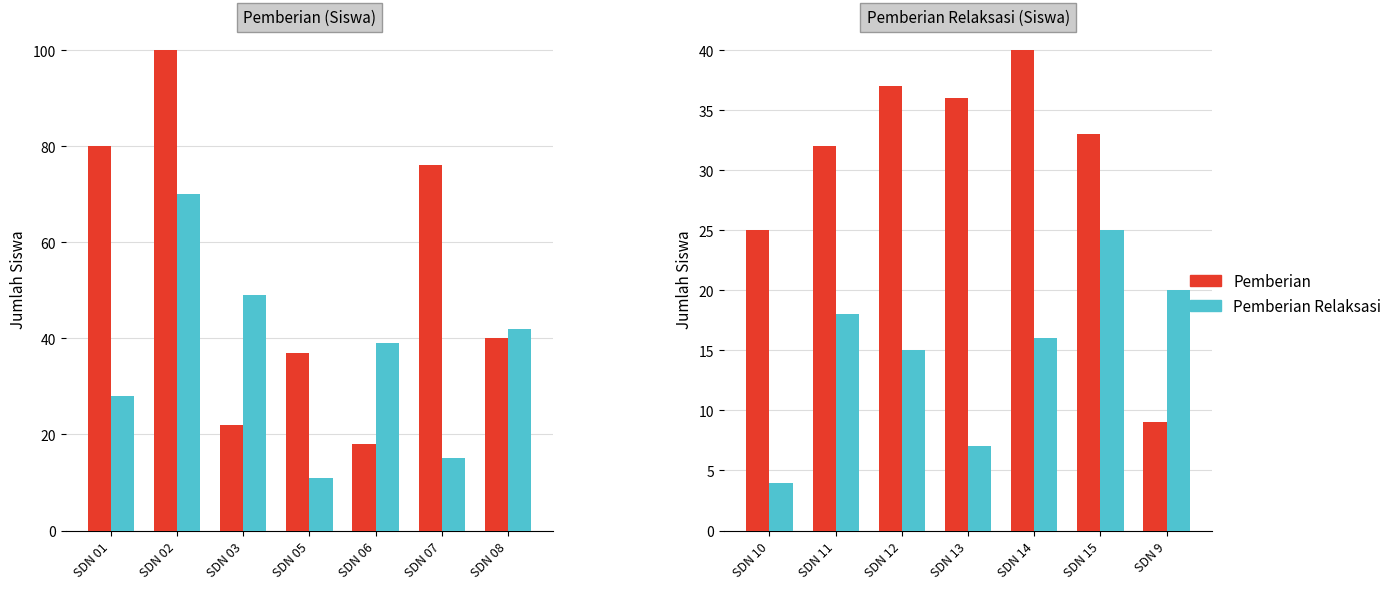

What is the difference between the second highest and minimum values in the Pemberian series?

28